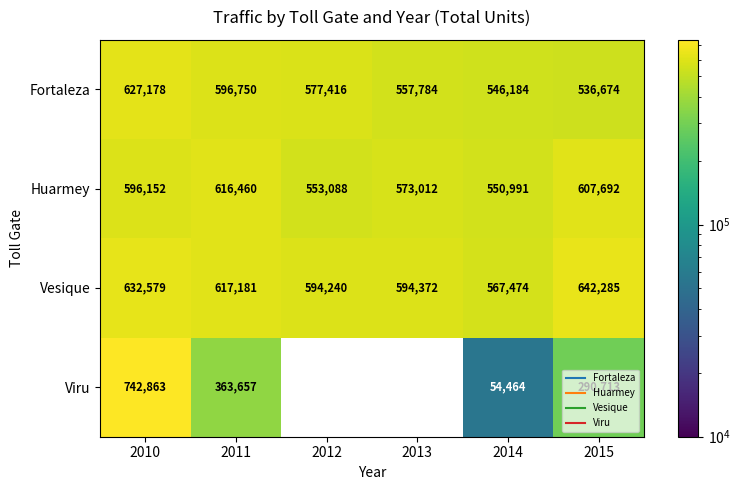

How many data points in Fortaleza are above 577416?

2